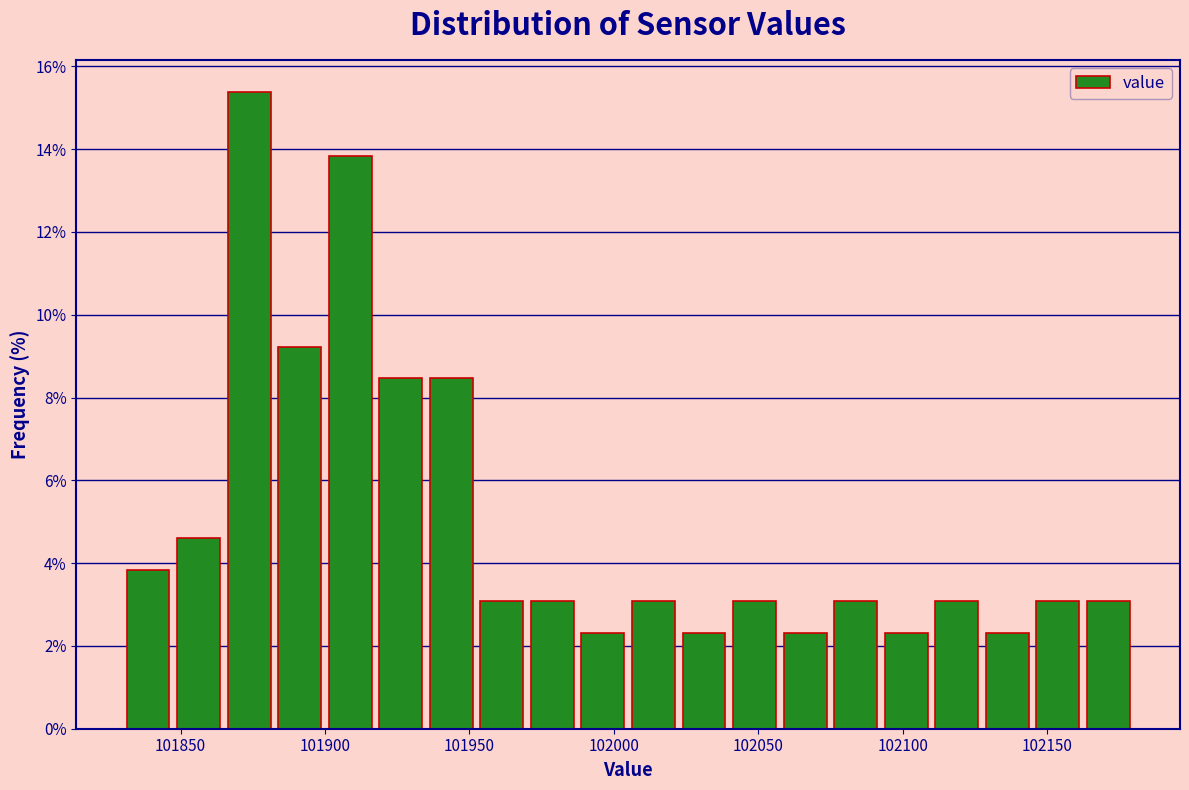

Read against the x-axis, roughly where is the centre of the tallest bar?

101875